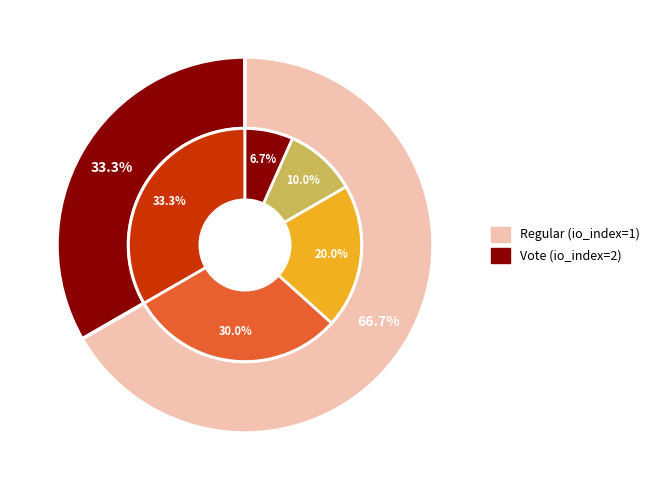

To the nearest percent, what is the average slice percentage?

50%